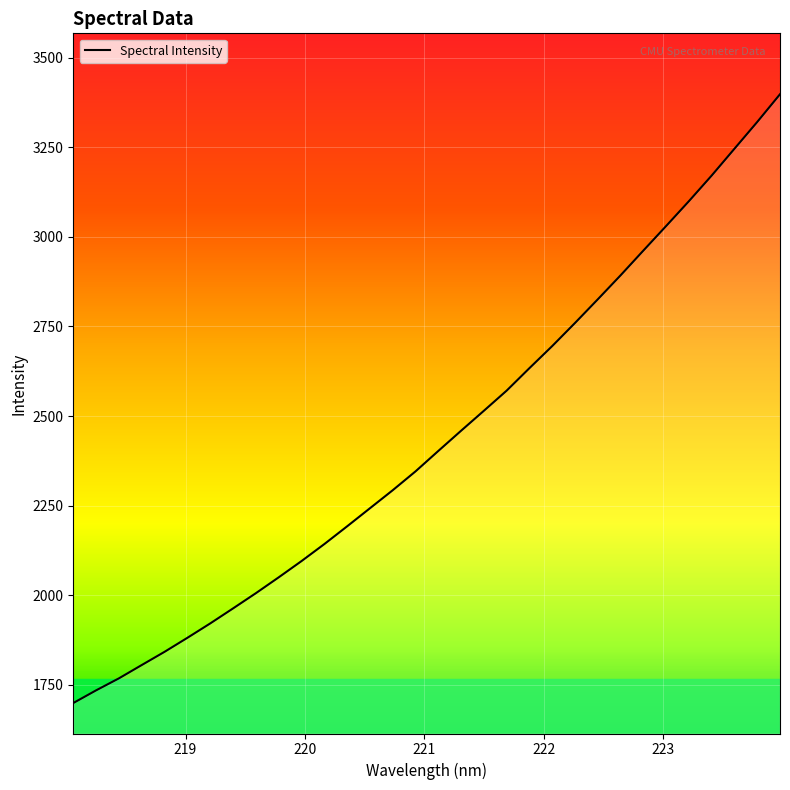

Does the chart display data point markers on the line(s)?

No